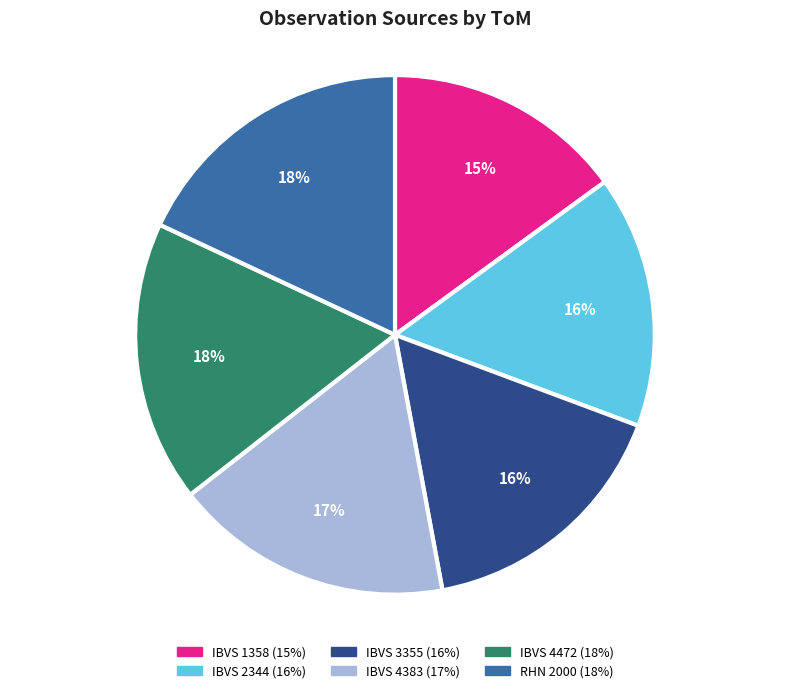

Which category has the smallest portion of the pie?

IBVS 1358